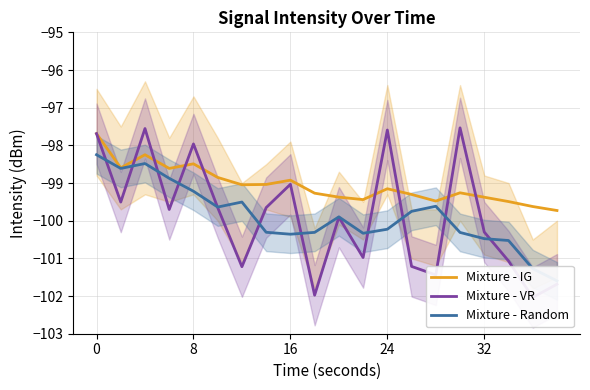

The value of Mixture - IG at 16 is -171.9. True or false?

False